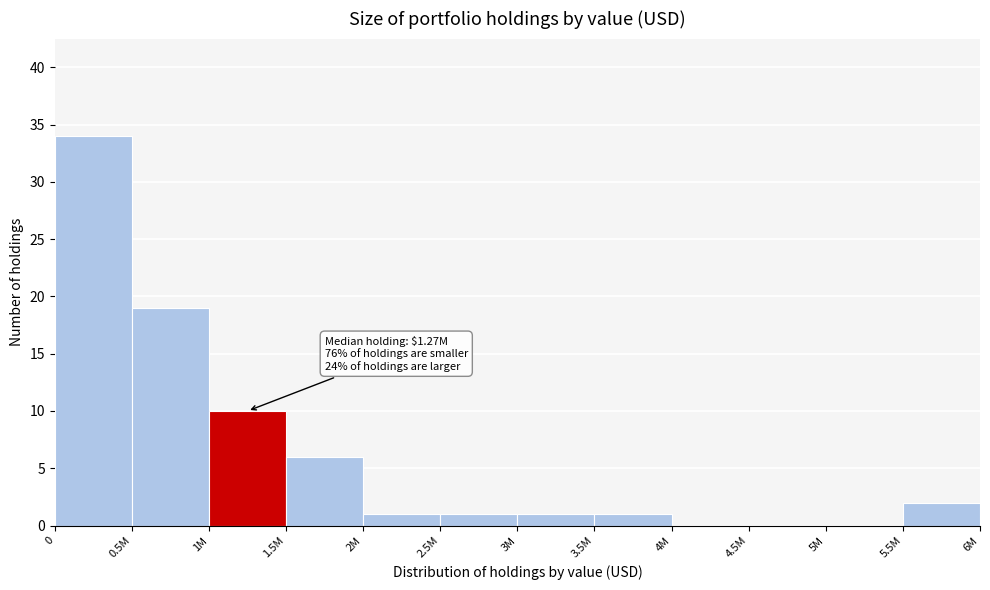

Reading left to right, list all the values displayed in this chart.

0=34	0.5M=19	1M=10	1.5M=6	2M=1	2.5M=1	3M=1	3.5M=1	4M=0	4.5M=0	5M=0	5.5M=2